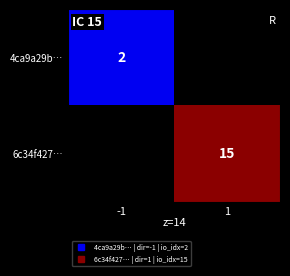

True or false: 4ca9a29b… has a value of -1 at 1.

False